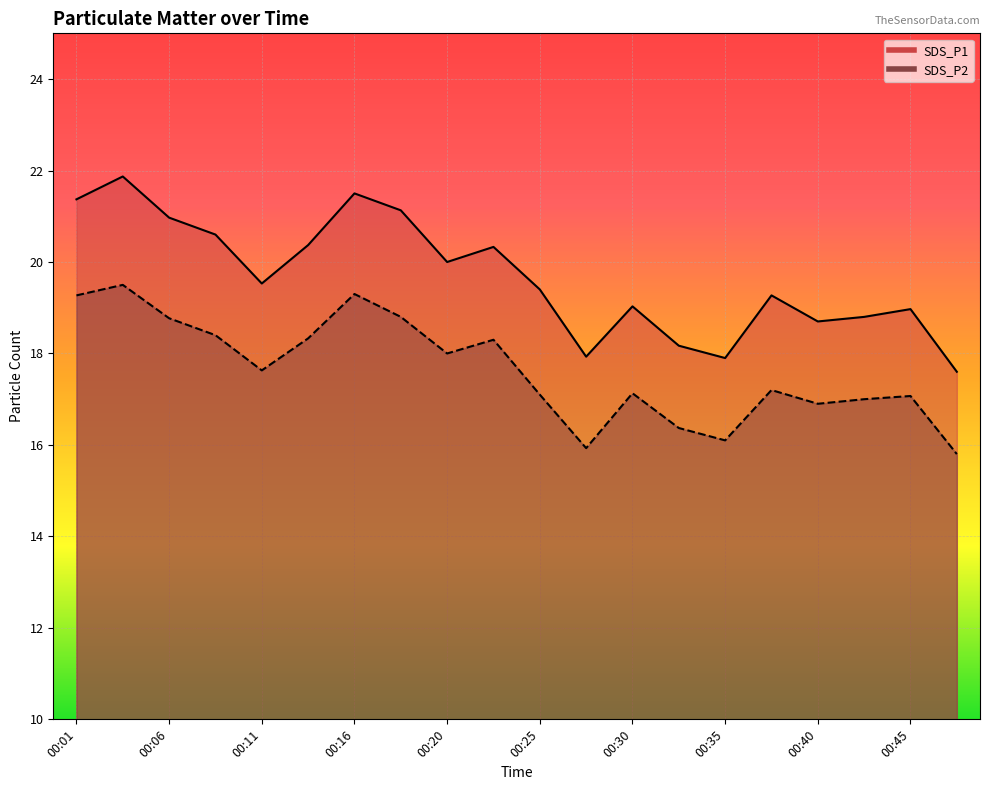

Is it true that SDS_P2 equals 18.8 at 00:06?

True